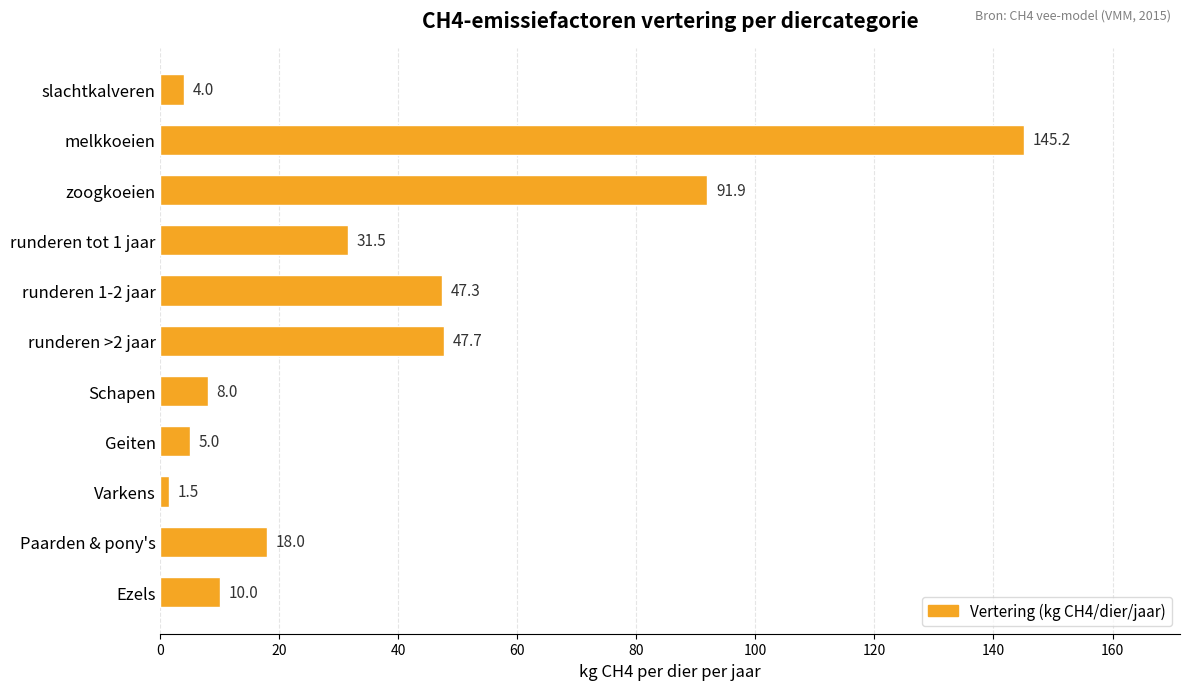

Reading top to bottom, what are all the values shown in this chart?

4.0	145.2	91.9	31.5	47.3	47.7	8.0	5.0	1.5	18.0	10.0